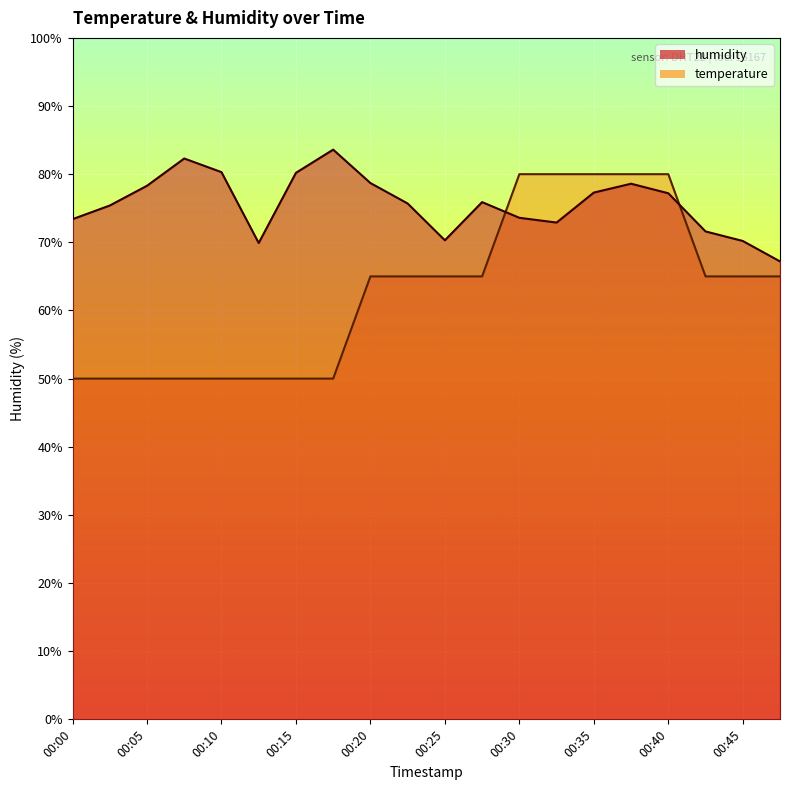

Reading left to right, what are all the values shown in this chart?

humidity: 00:00=73.4	00:02=75.4	00:05=78.3	00:07=82.3	00:10=80.3	00:12=69.9	00:15=80.2	00:17=83.6	00:20=78.7	00:22=75.7	00:25=70.3	00:27=75.9	00:30=73.6	00:32=72.9	00:35=77.3	00:37=78.6	00:40=77.2	00:42=71.6	00:45=70.2	00:47=67.2
temperature: 00:00=50.0	00:02=50.0	00:05=50.0	00:07=50.0	00:10=50.0	00:12=50.0	00:15=50.0	00:17=50.0	00:20=65.0	00:22=65.0	00:25=65.0	00:27=65.0	00:30=80.0	00:32=80.0	00:35=80.0	00:37=80.0	00:40=80.0	00:42=65.0	00:45=65.0	00:47=65.0